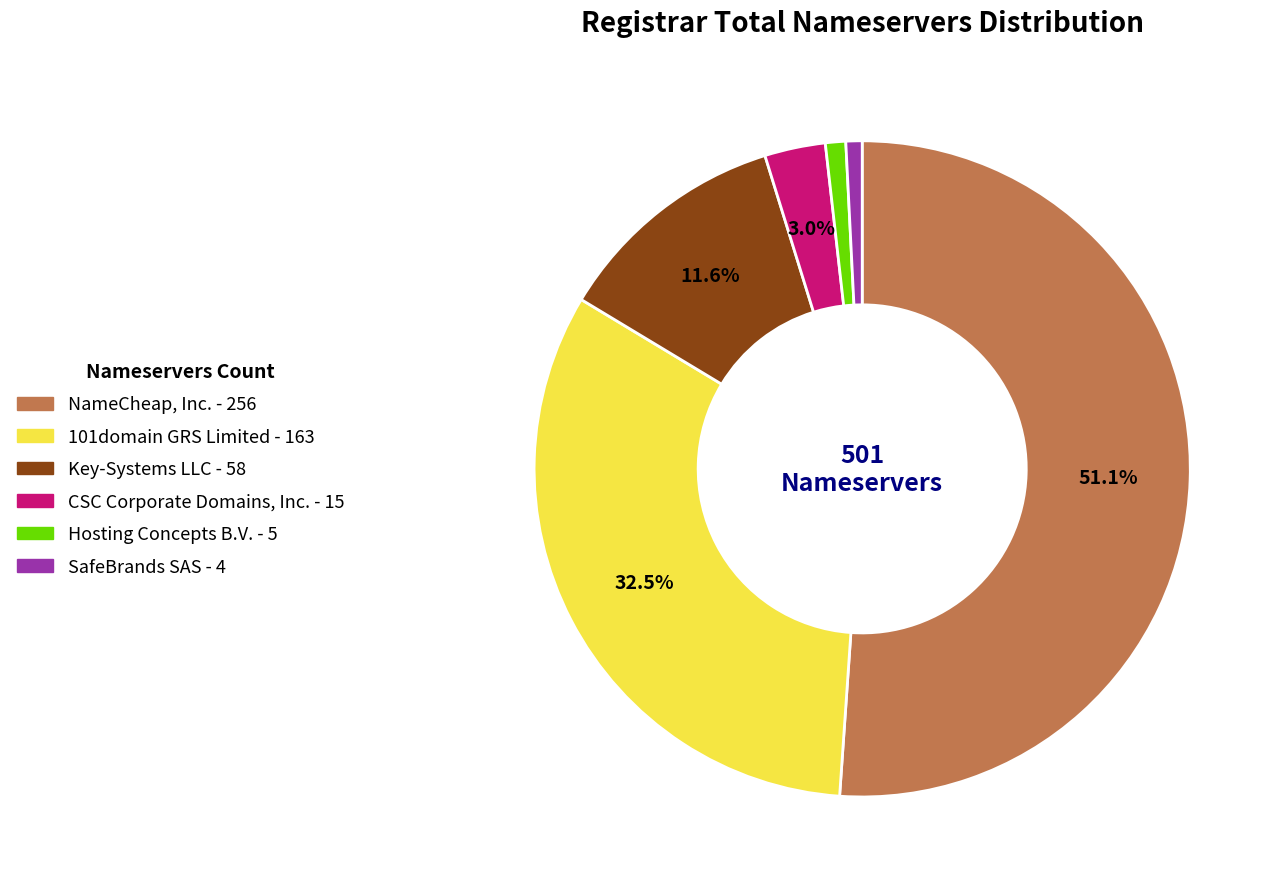

The CSC Corporate Domains, Inc. slice represents 3% of the pie. True or false?

True